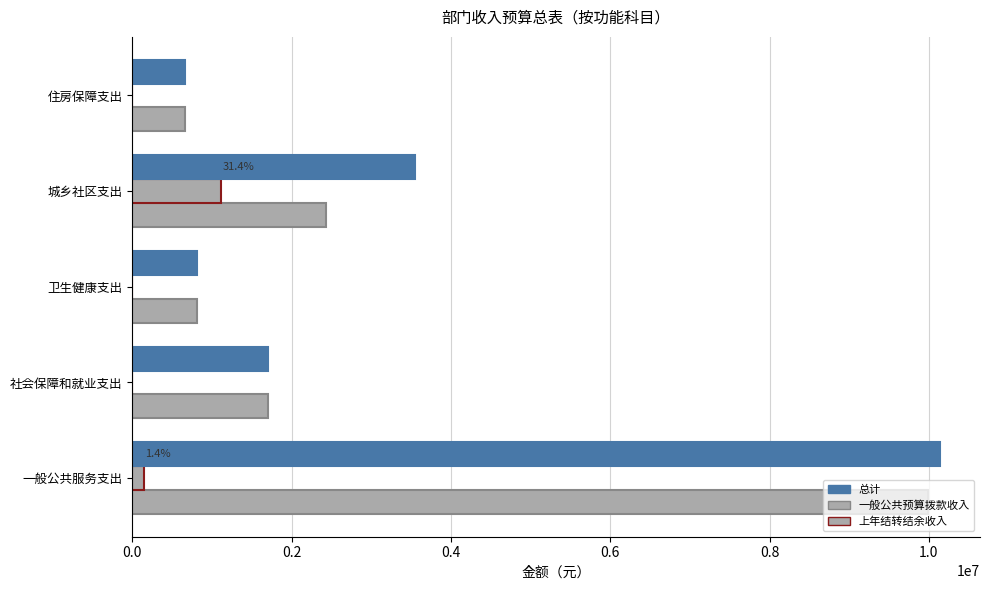

Count the number of categories in the chart.

5